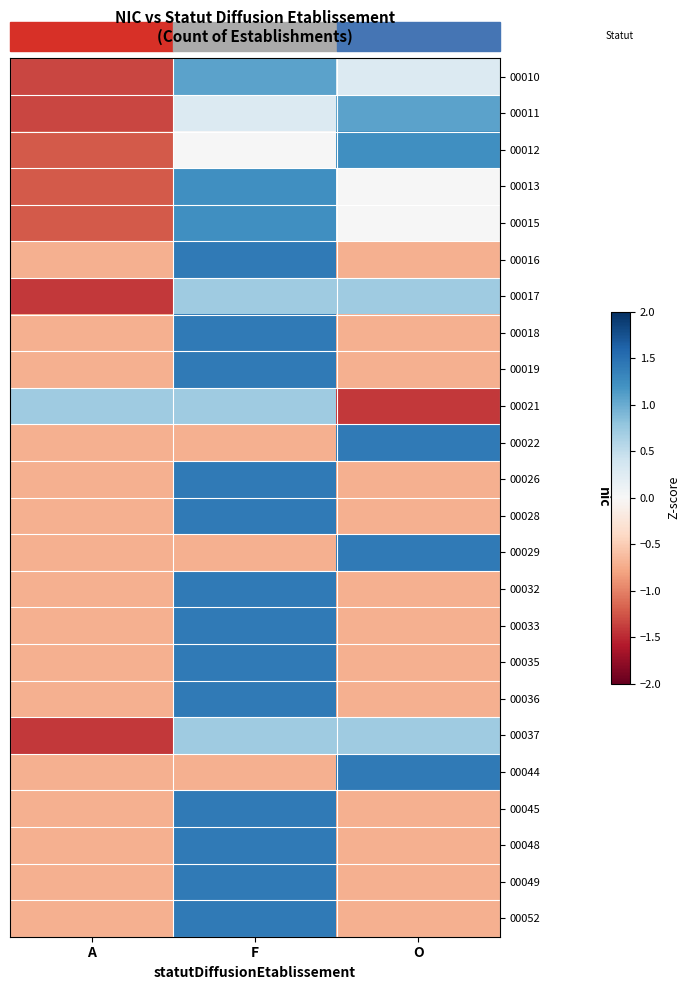

What is the greatest value displayed?

1.4